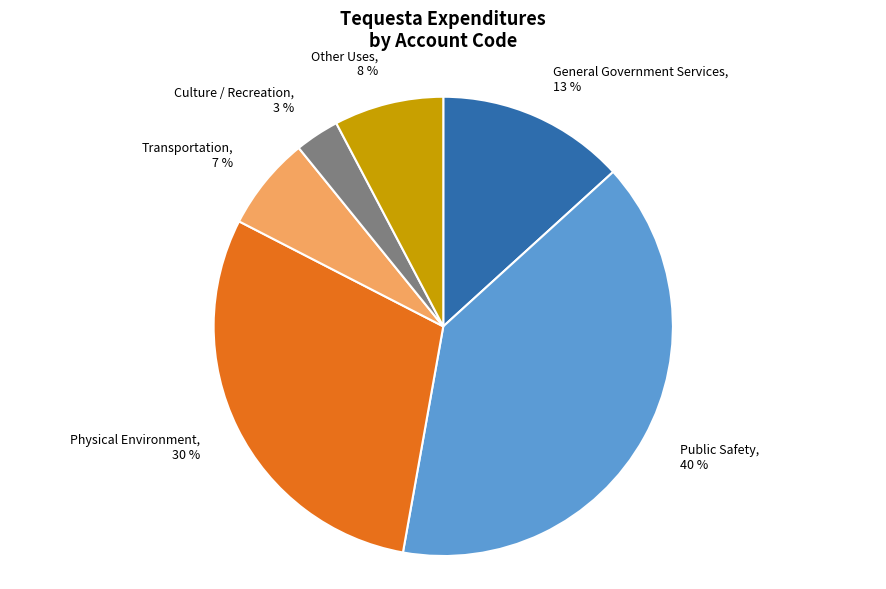

Is it true that Other Uses is 8% of the pie?

True